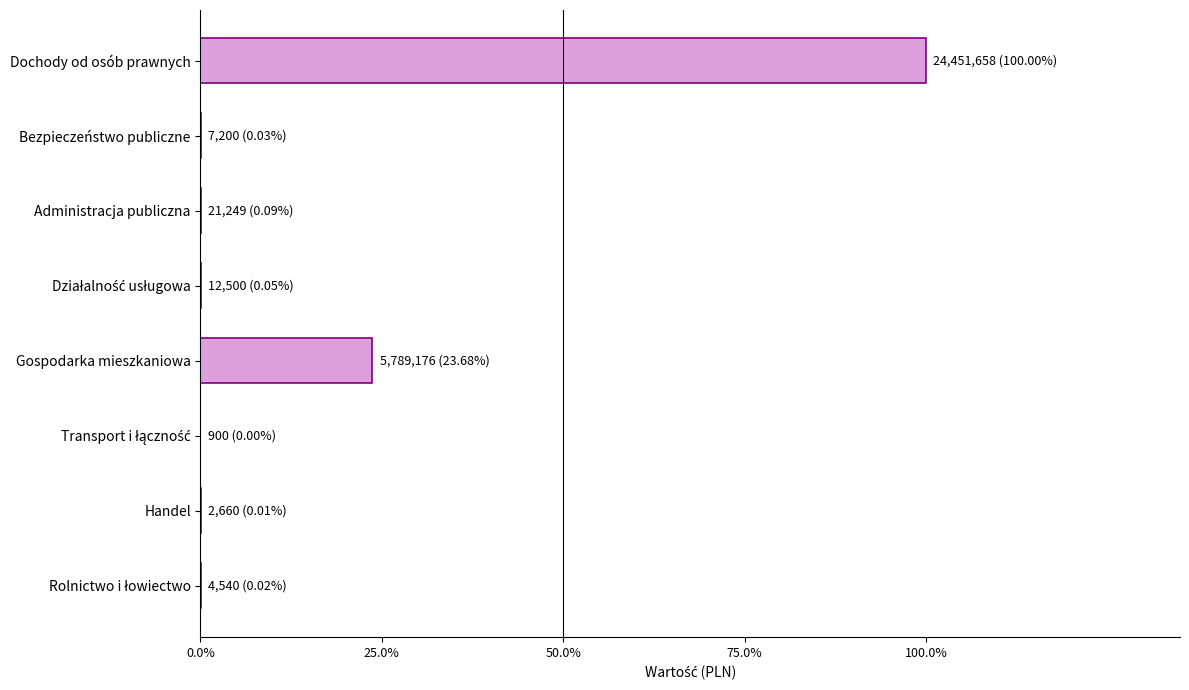

What is the maximum value shown in the chart?

24451658